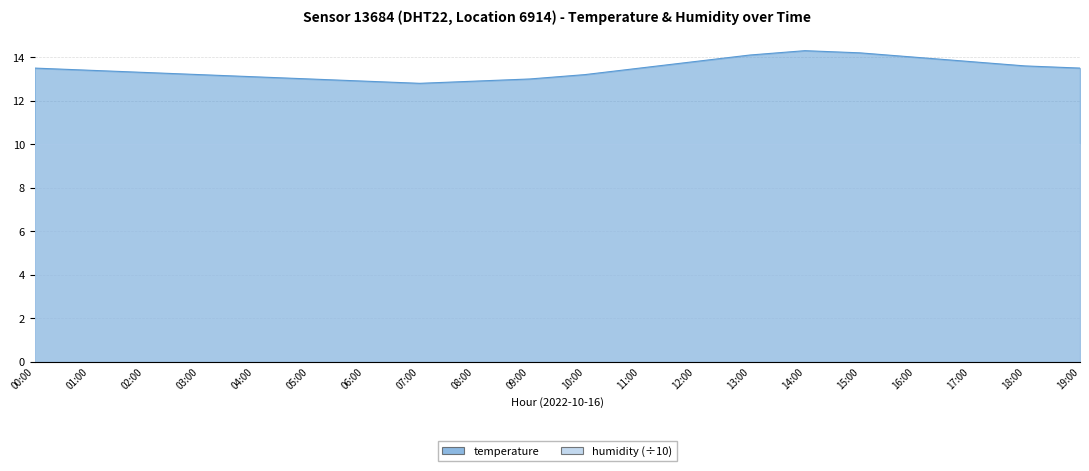

At which label does the data first exceed 13?

00:00